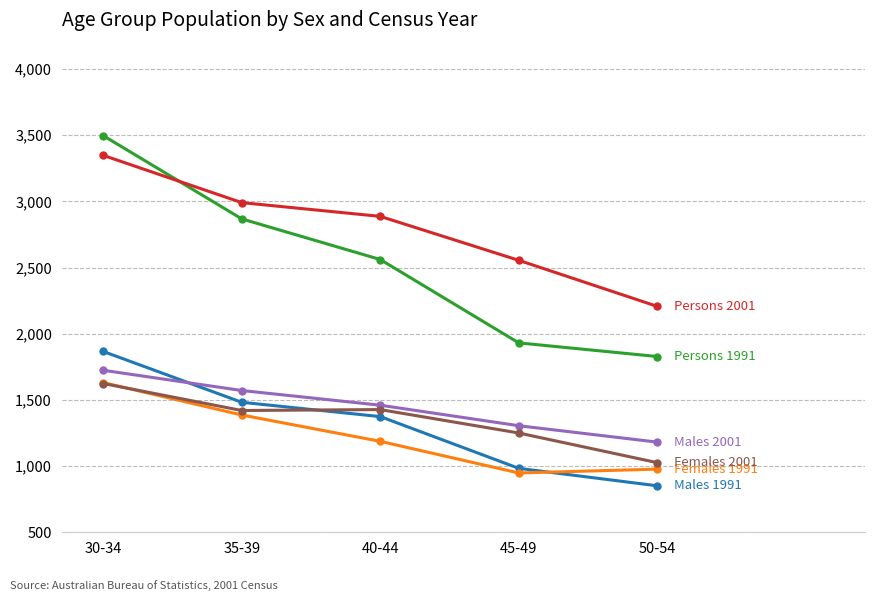

At which category does the chart reach its minimum across all series?

50-54